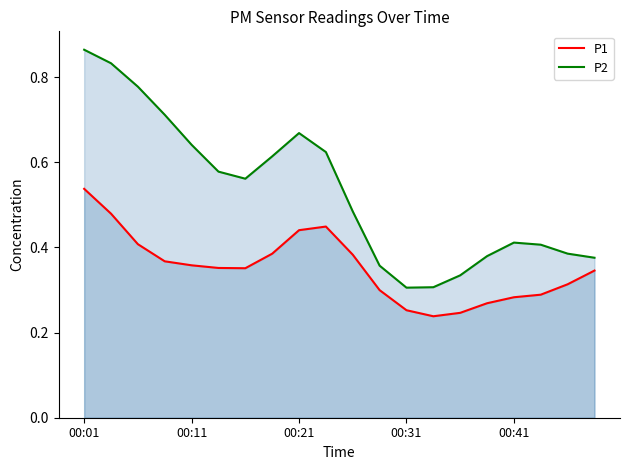

Is it true that P1 equals 0.2 at 00:41?

False